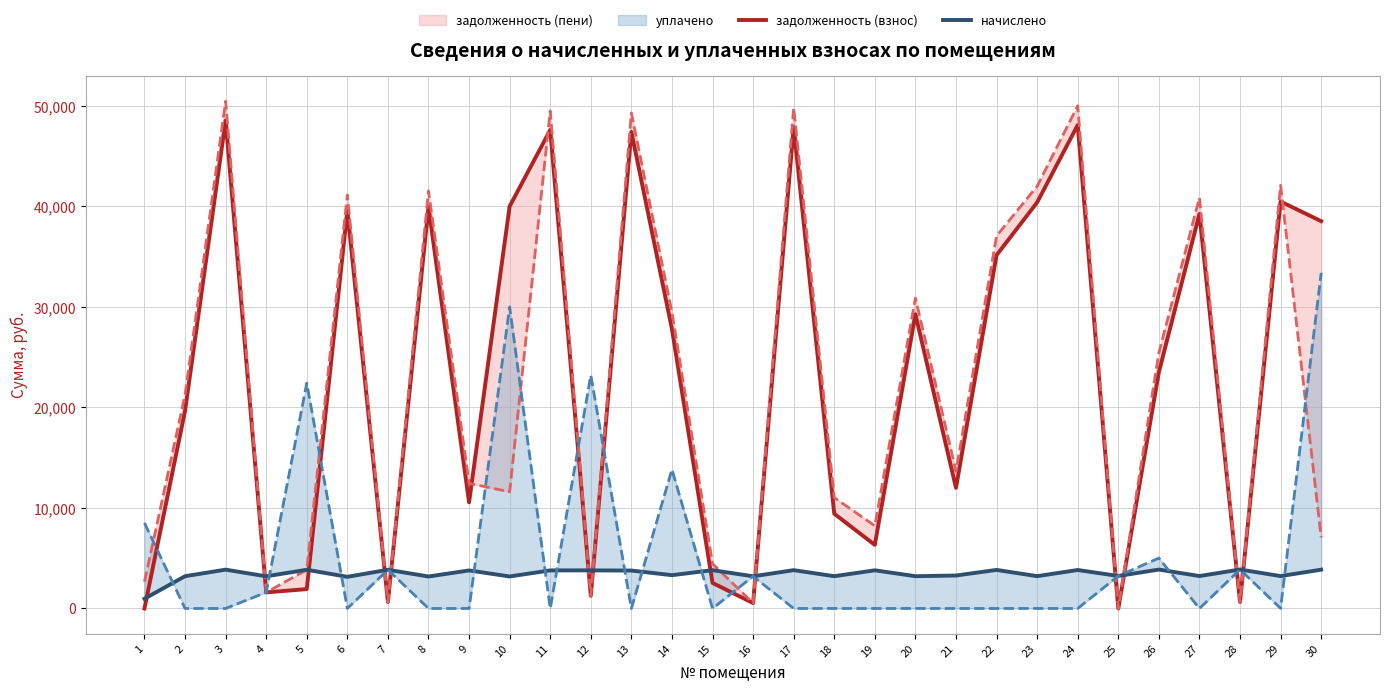

Where is the first local maximum for начислено?

3